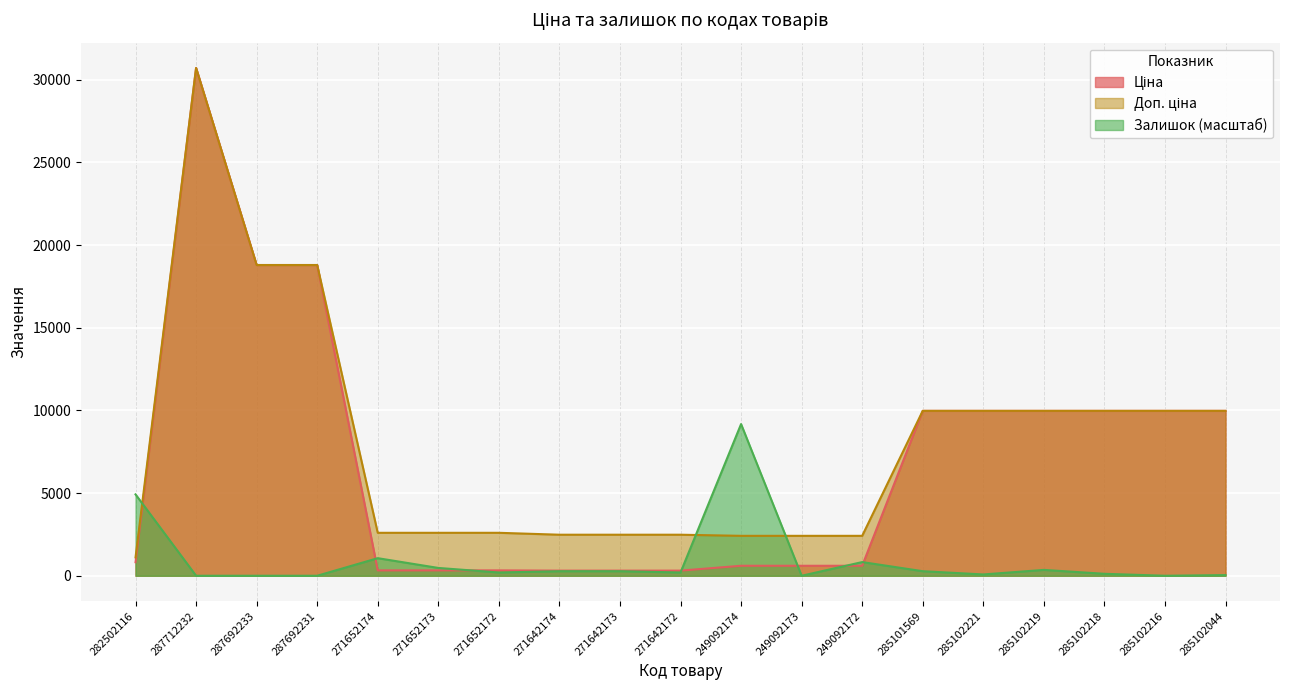

Between 285101569 and 271652174, which is larger?

285101569